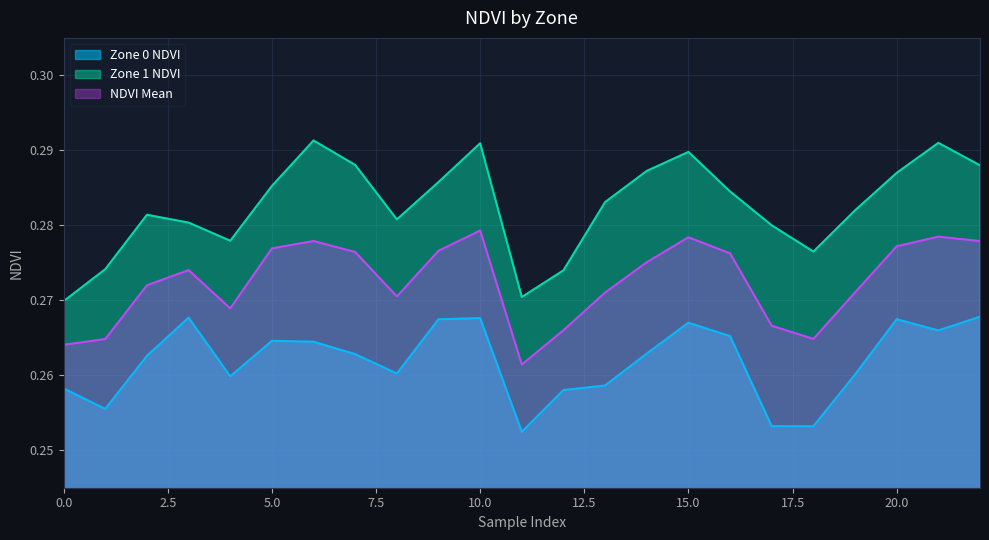

What is the sum of the Zone 0 NDVI values at 19 and 6?

0.5